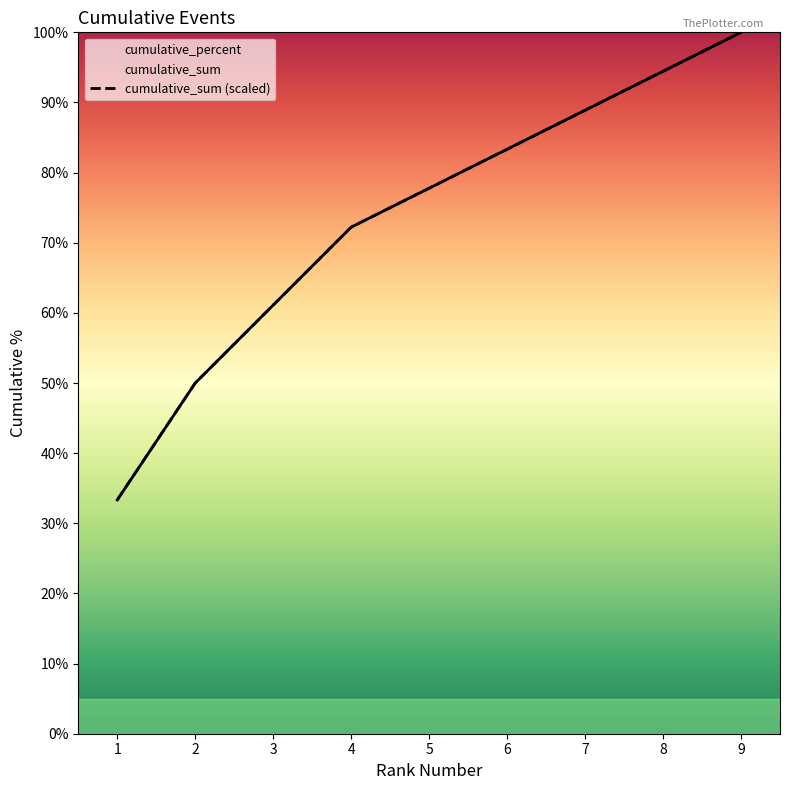

Reading left to right, list all the values displayed in this chart.

cumulative_sum: 33.3	50.0	61.1	72.2	77.8	83.3	88.9	94.4	100.0
cumulative_percent: 33.3	50.0	61.1	72.2	77.8	83.3	88.9	94.4	100.0